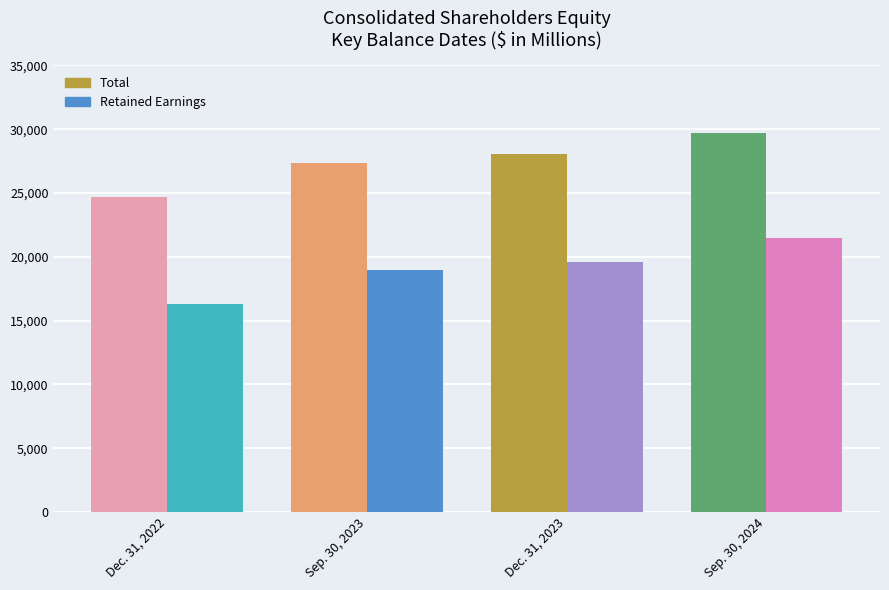

How many data points in Retained Earnings are above 19612?

1